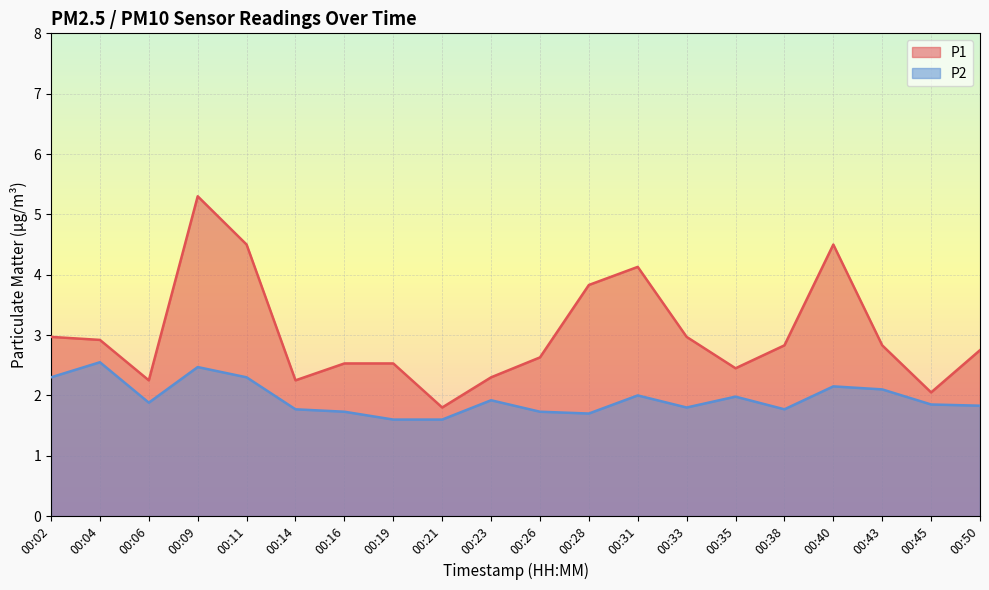

True or false: P2 and P1 intersect in this chart.

False